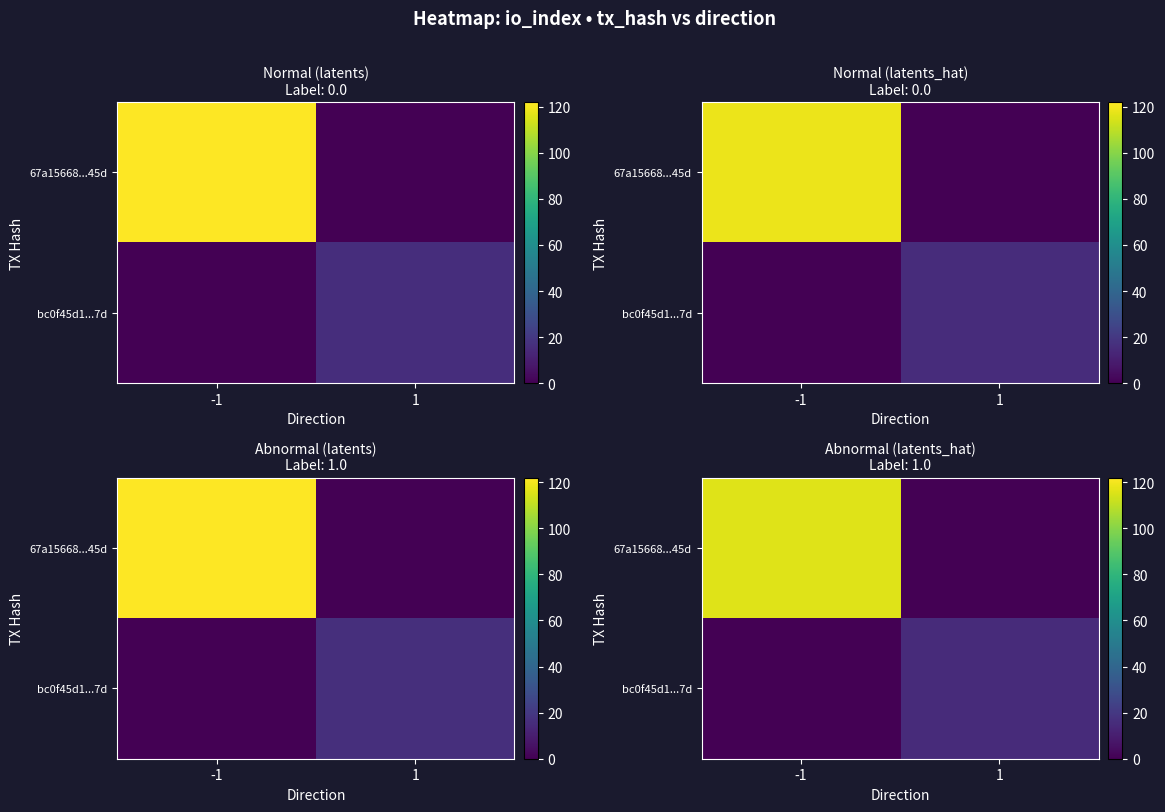

The value of 67a15668...45d at -1 is 115.9. True or false?

True